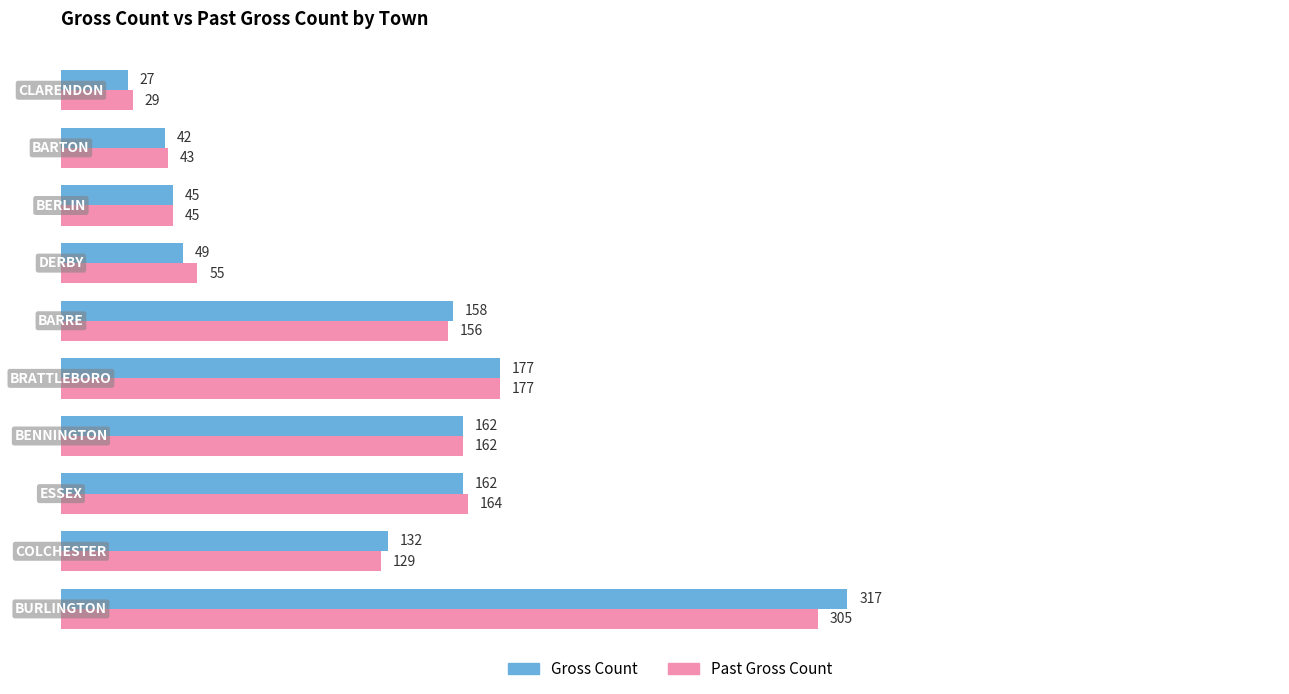

Rank the series by their maximum value, from lowest to highest.

Past Gross Count, Gross Count